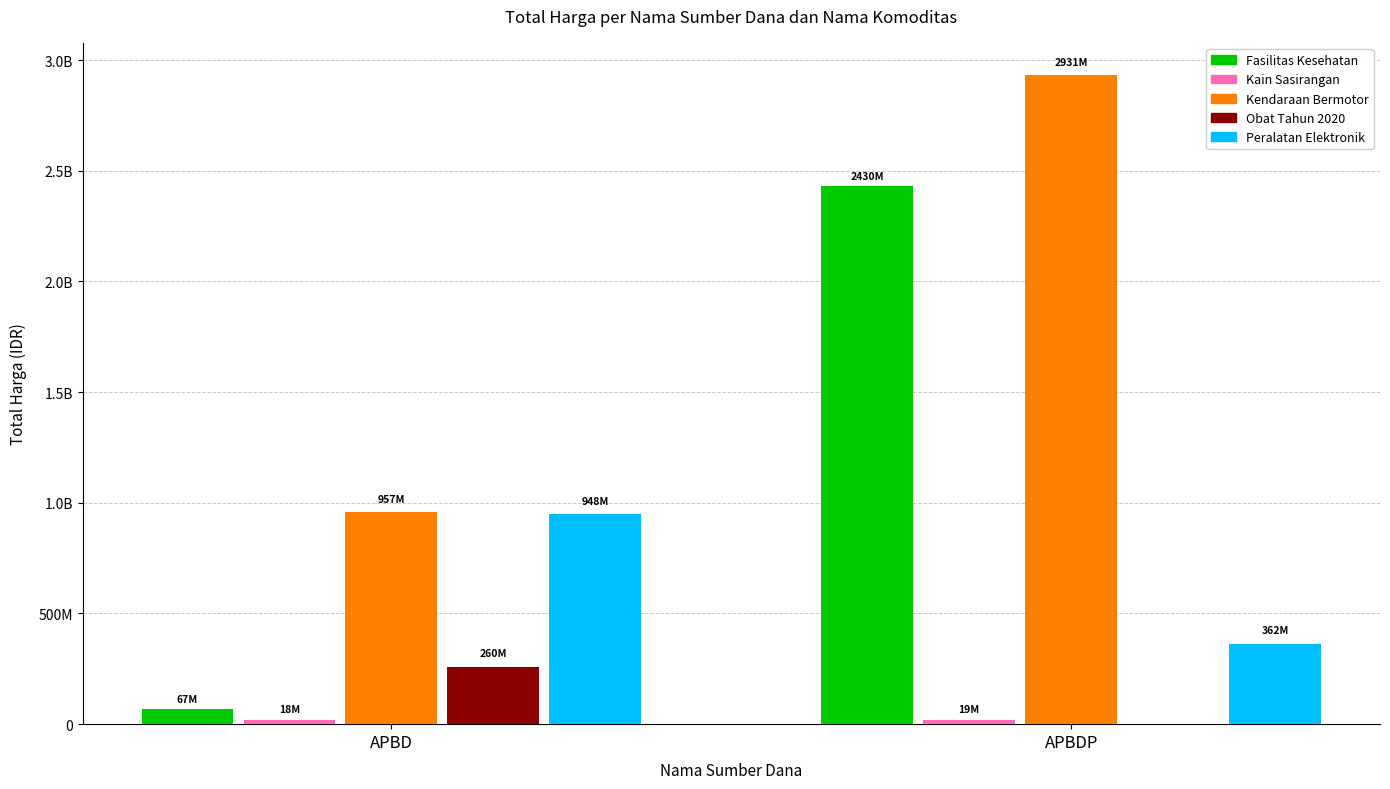

Are the bars grouped side by side (vs. stacked)?

Yes